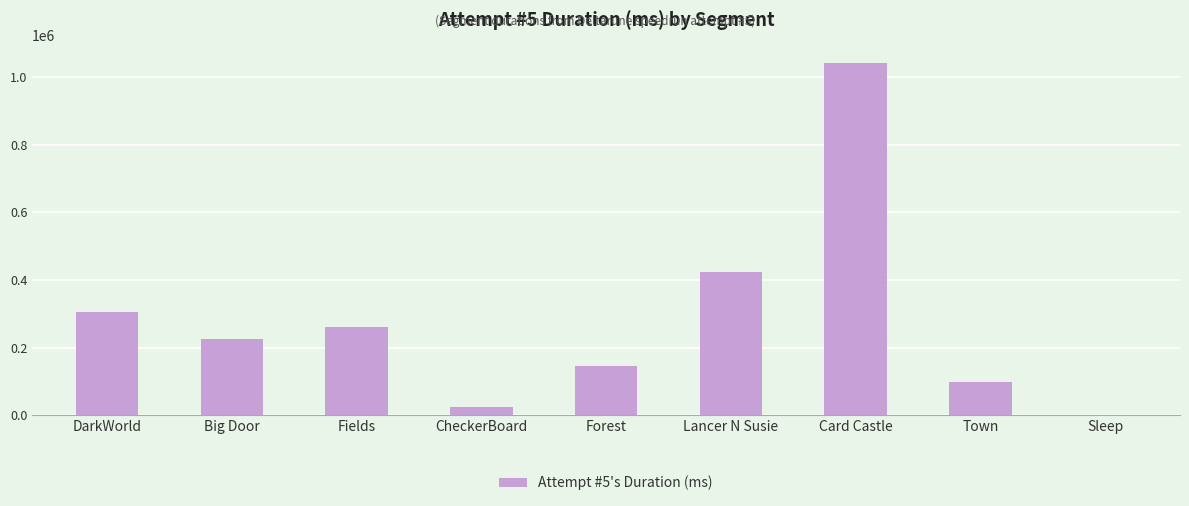

Are the bars horizontal?

No